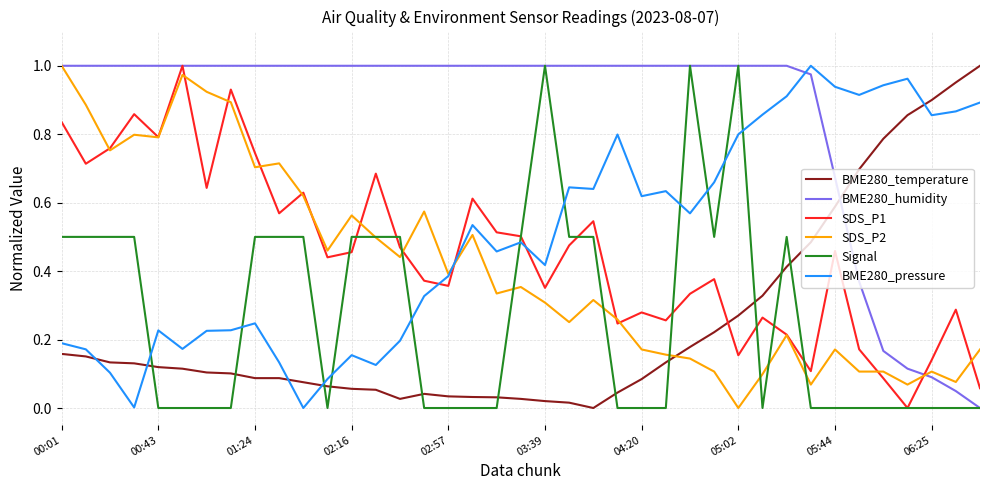

In SDS_P1, how many points are lower than both neighbors (excluding endpoints)?

12